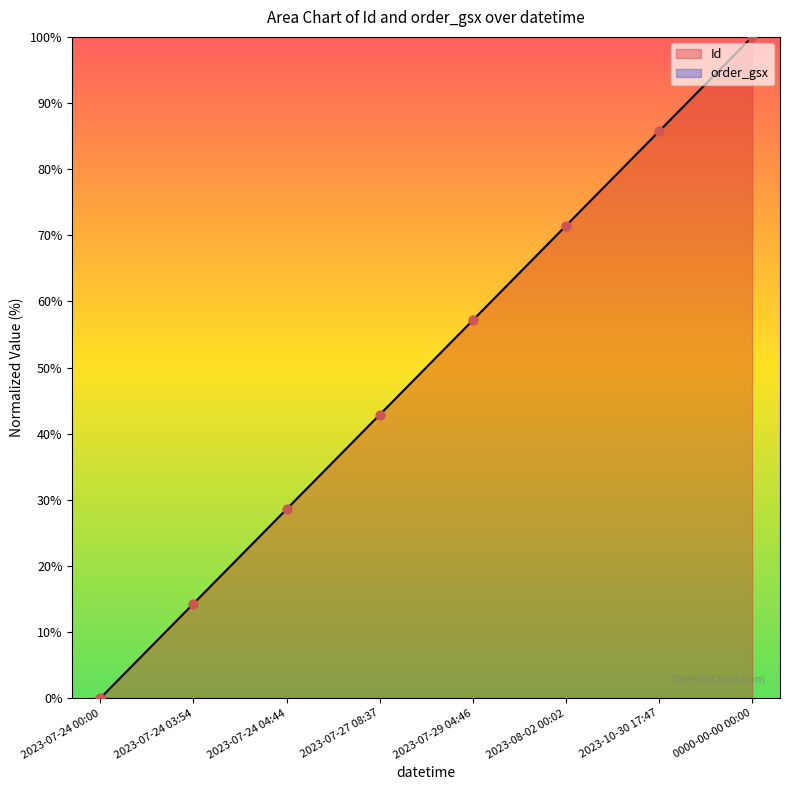

Which has a higher value, 2023-07-29 04:46 or 2023-10-30 17:47?

2023-10-30 17:47